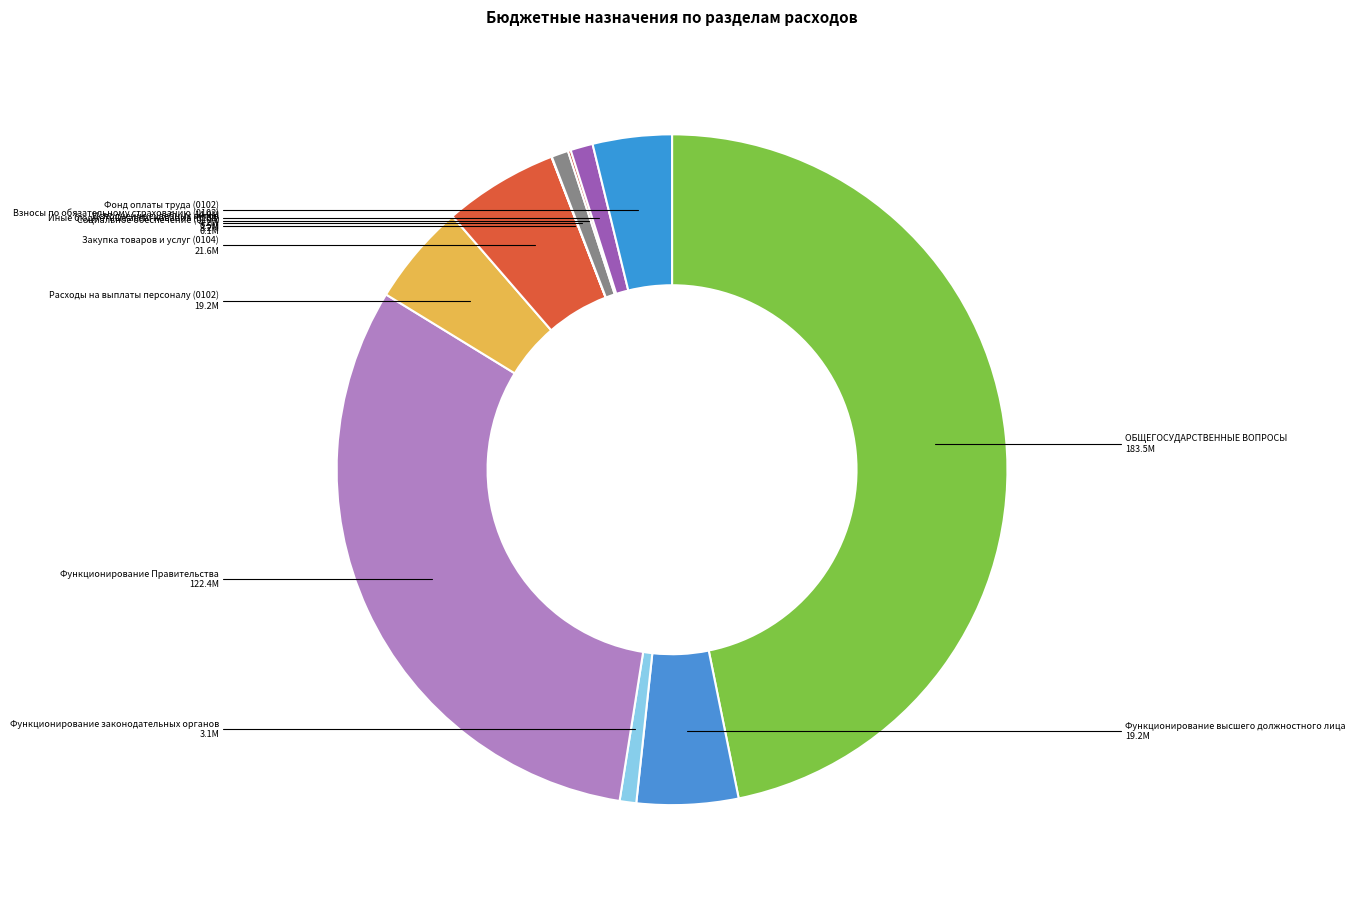

Do Взносы по обязательному страхованию (0102) and Закупка товаров и услуг (0104) together represent more than half of the pie?

No